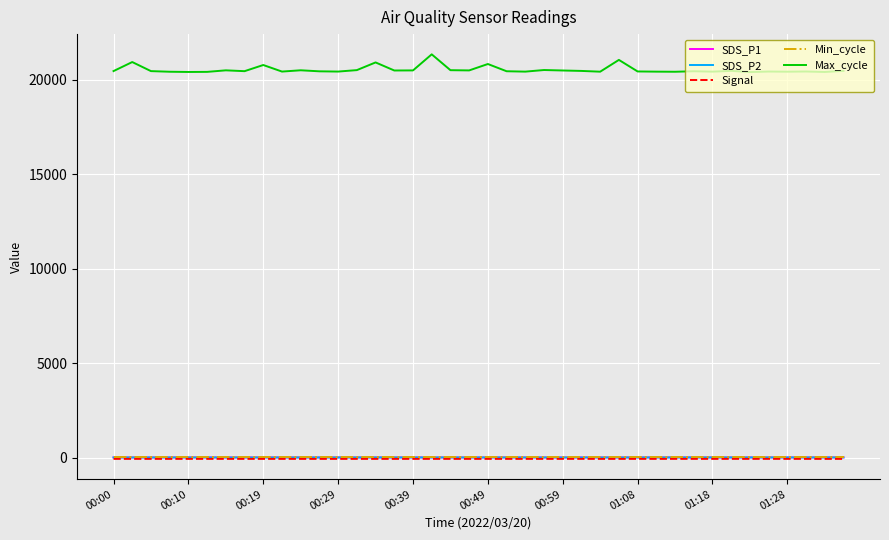

What is the maximum value for SDS_P1?

13.6